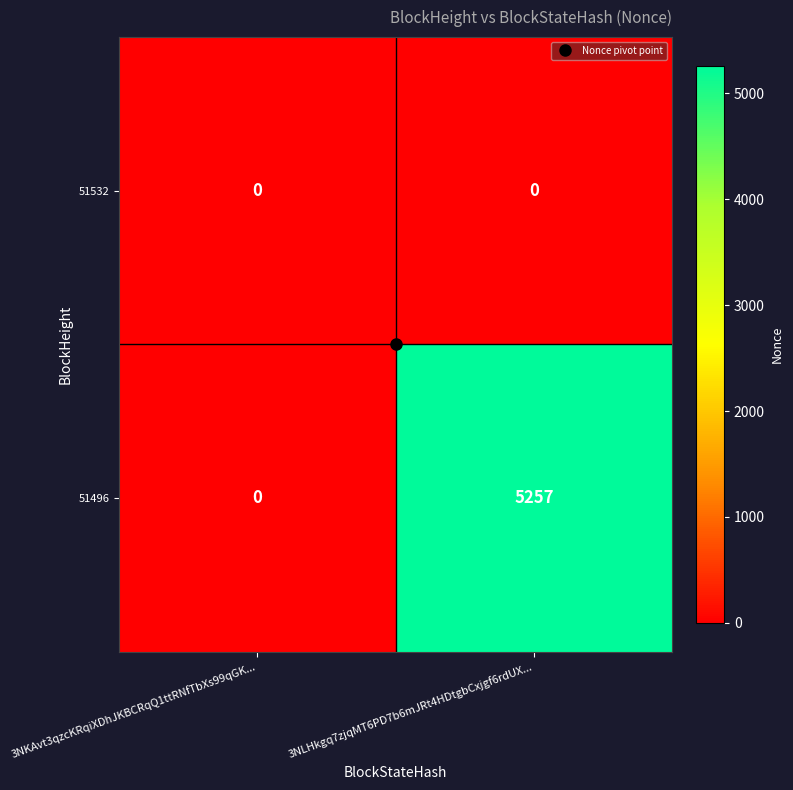

What is the total value across all series at 3NLHkgq7zjqMT6PD7b6mJRt4HDtgbCxjgf6rdUX...?

5257